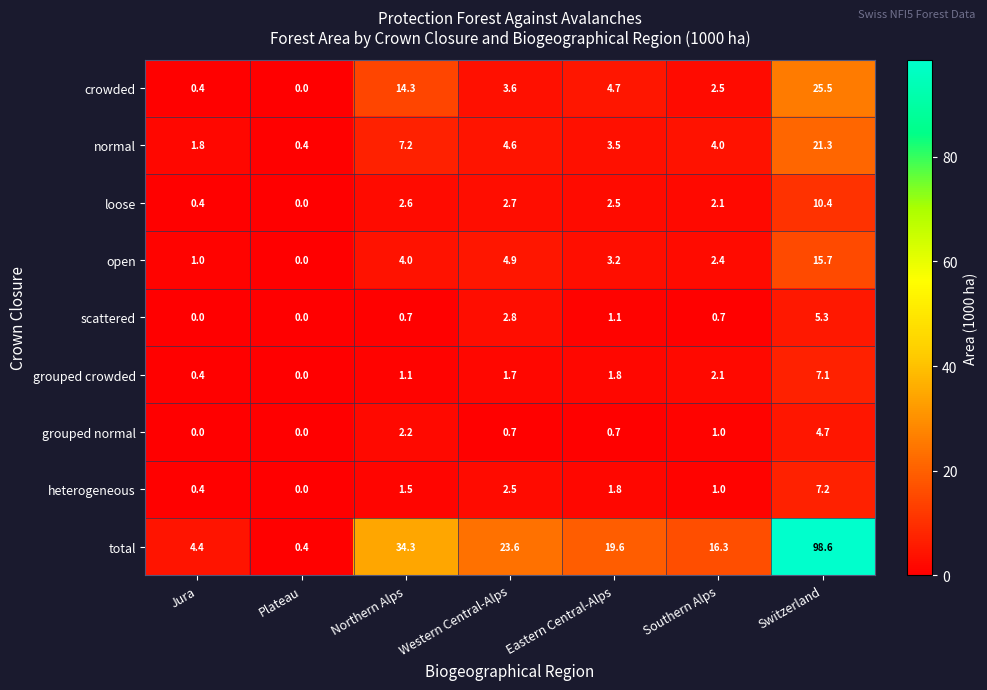

The value of heterogeneous at Southern Alps is 1.0. True or false?

True